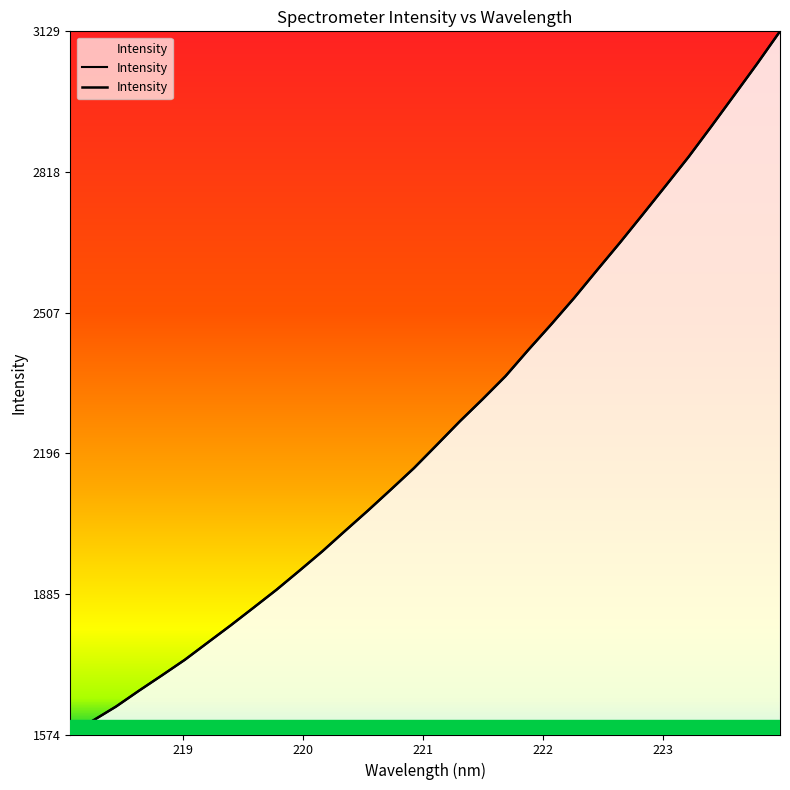

How many data points does each series have?

32